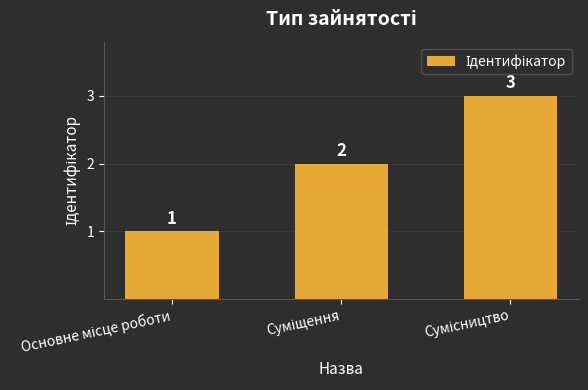

What is the value of the 2nd bar from the left?

2